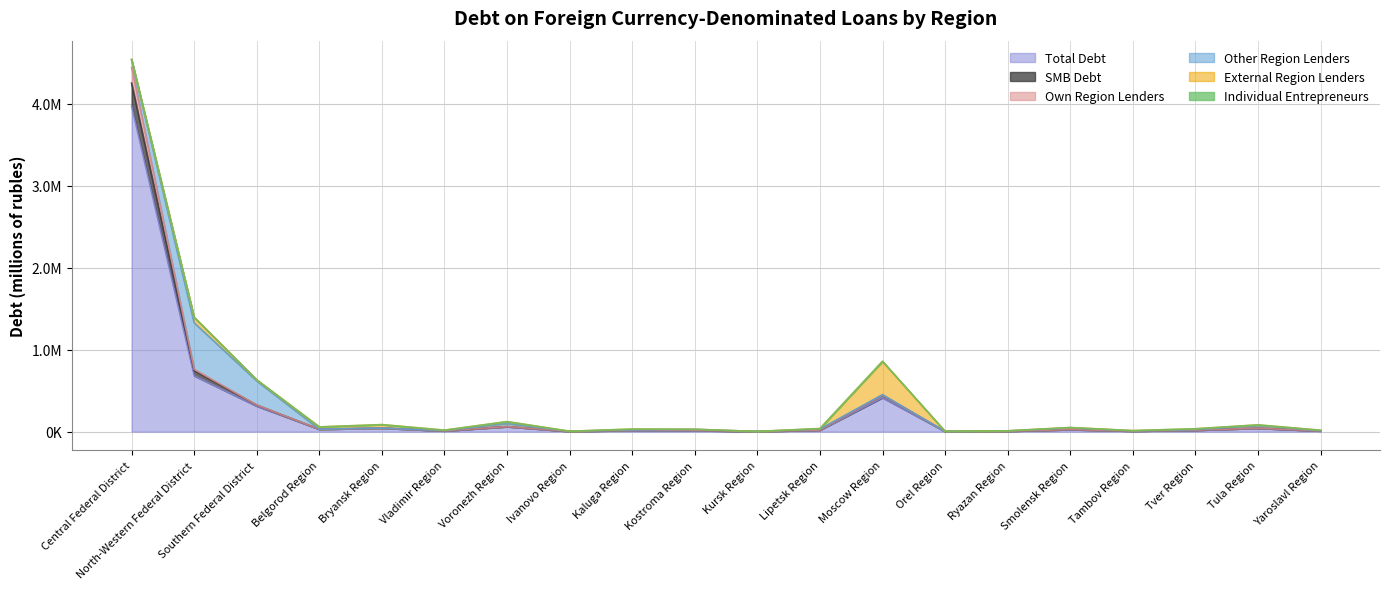

The value of Own Region Lenders at Tver Region is 17405. True or false?

True